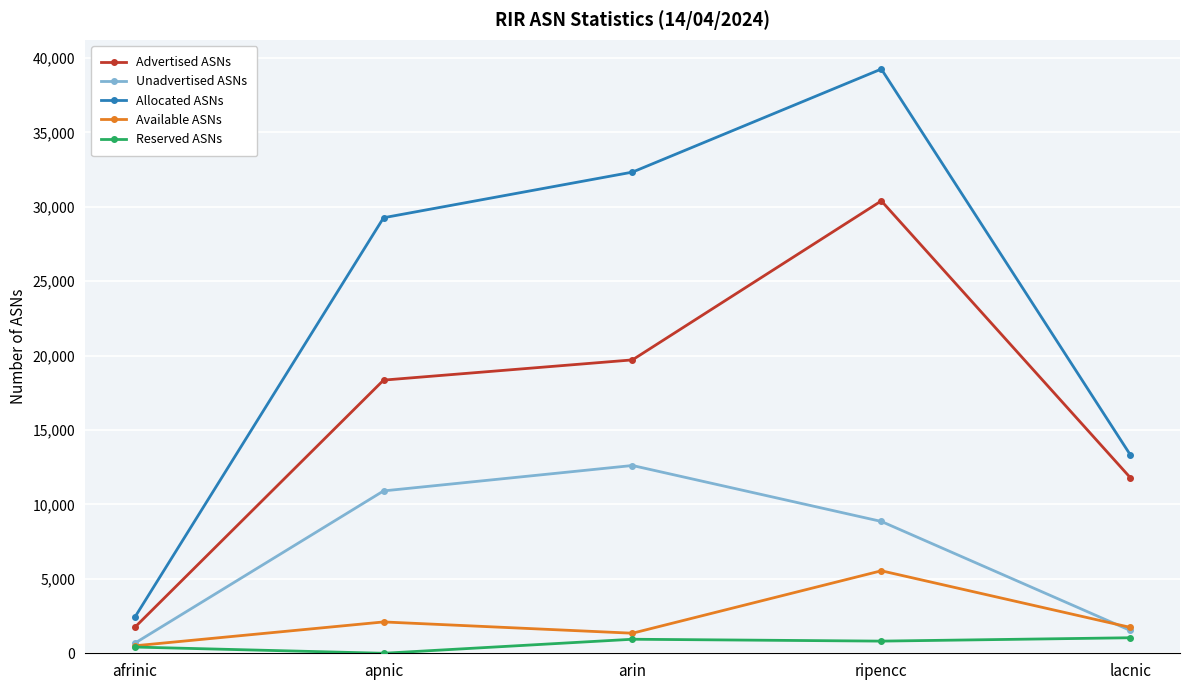

True or false: Advertised ASNs and Available ASNs intersect in this chart.

False